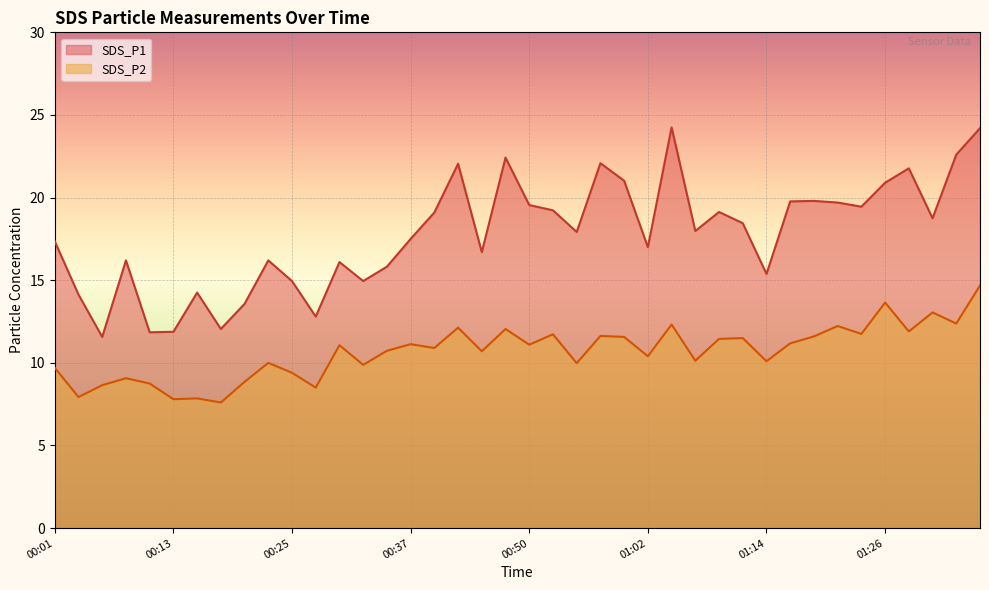

How many interior local peaks does the SDS_P2 series have?

14